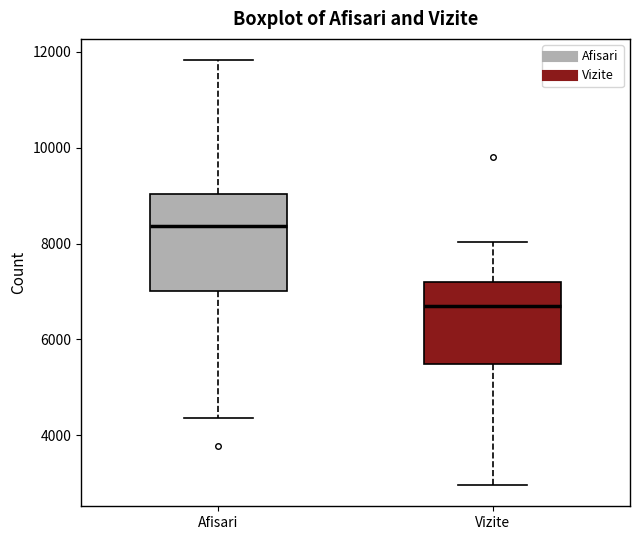

Where is the upper edge of the box for Vizite on the y-axis? The values are not printed on the chart, so give them approximately, as read against the axis.

7200